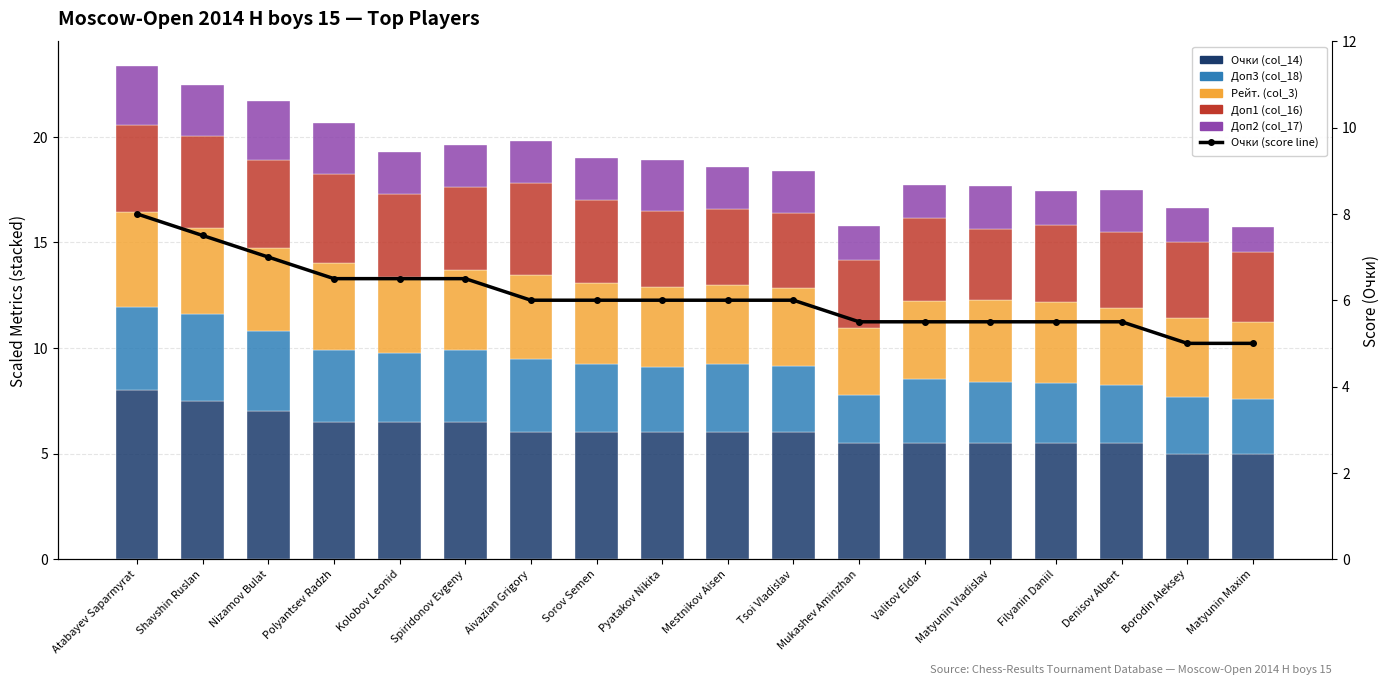

Between Spiridonov Evgeny and Pyatakov Nikita, which series saw the biggest shift?

Очки (col_14)